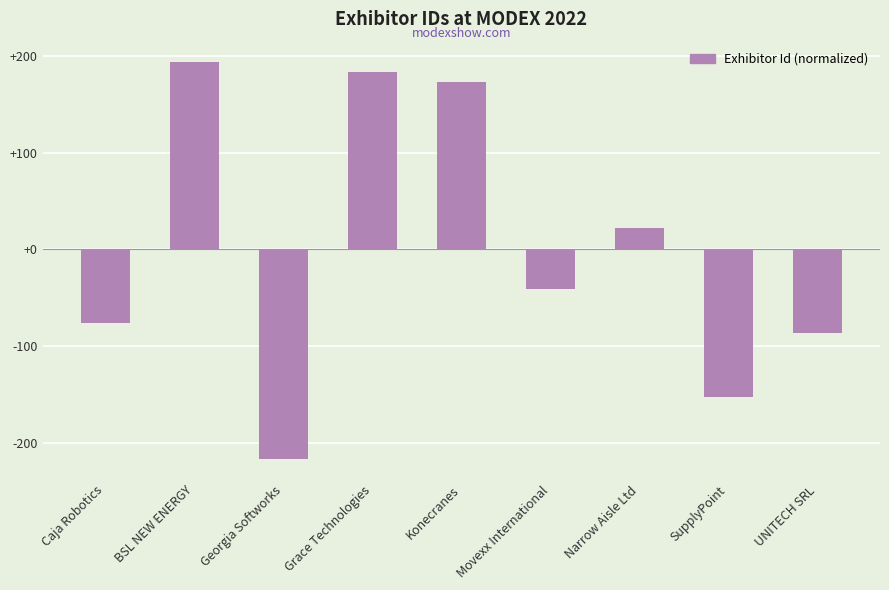

What is the label of the 6th bar from the left?

Movexx International